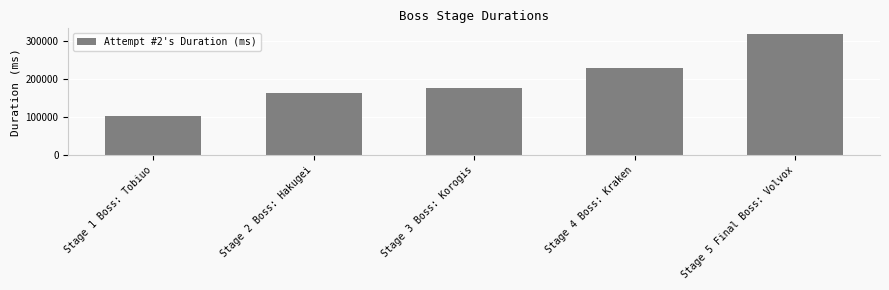

Between Stage 1 Boss: Tobiuo and Stage 5 Final Boss: Volvox, which is larger?

Stage 5 Final Boss: Volvox